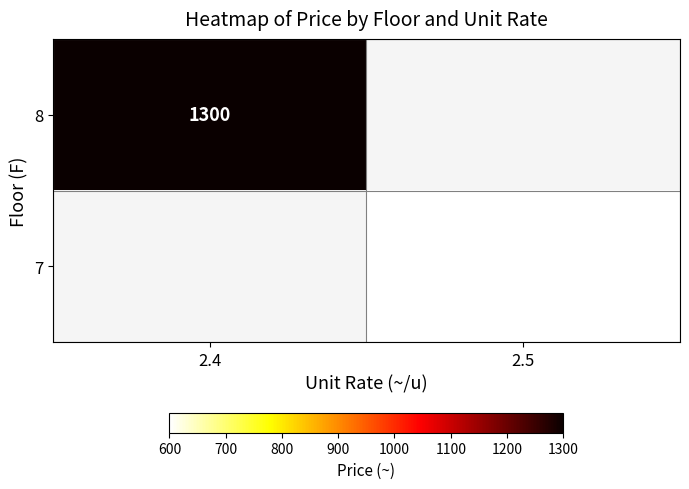

The value of 7 at 2.5 is 1077. True or false?

False